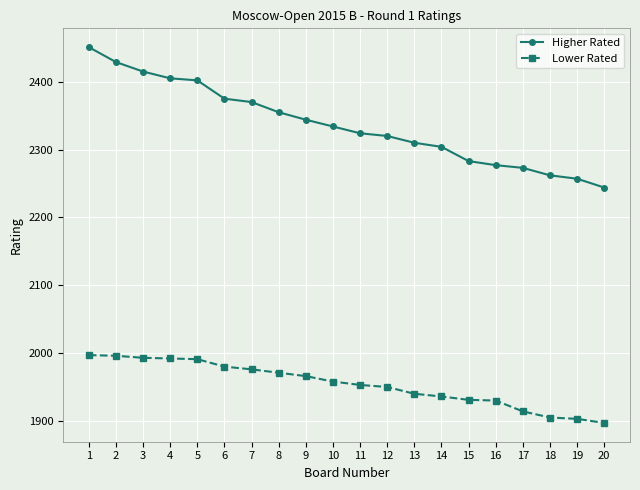

What is the average value of the Higher Rated series?

2337